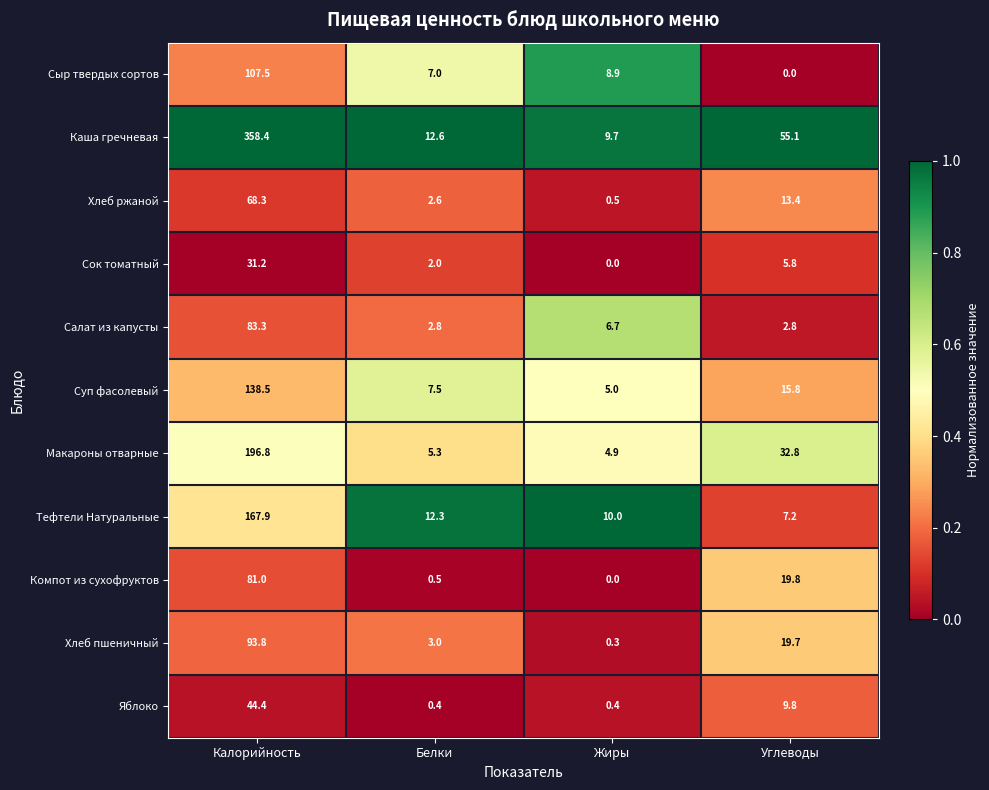

What is the greatest value displayed?

358.4